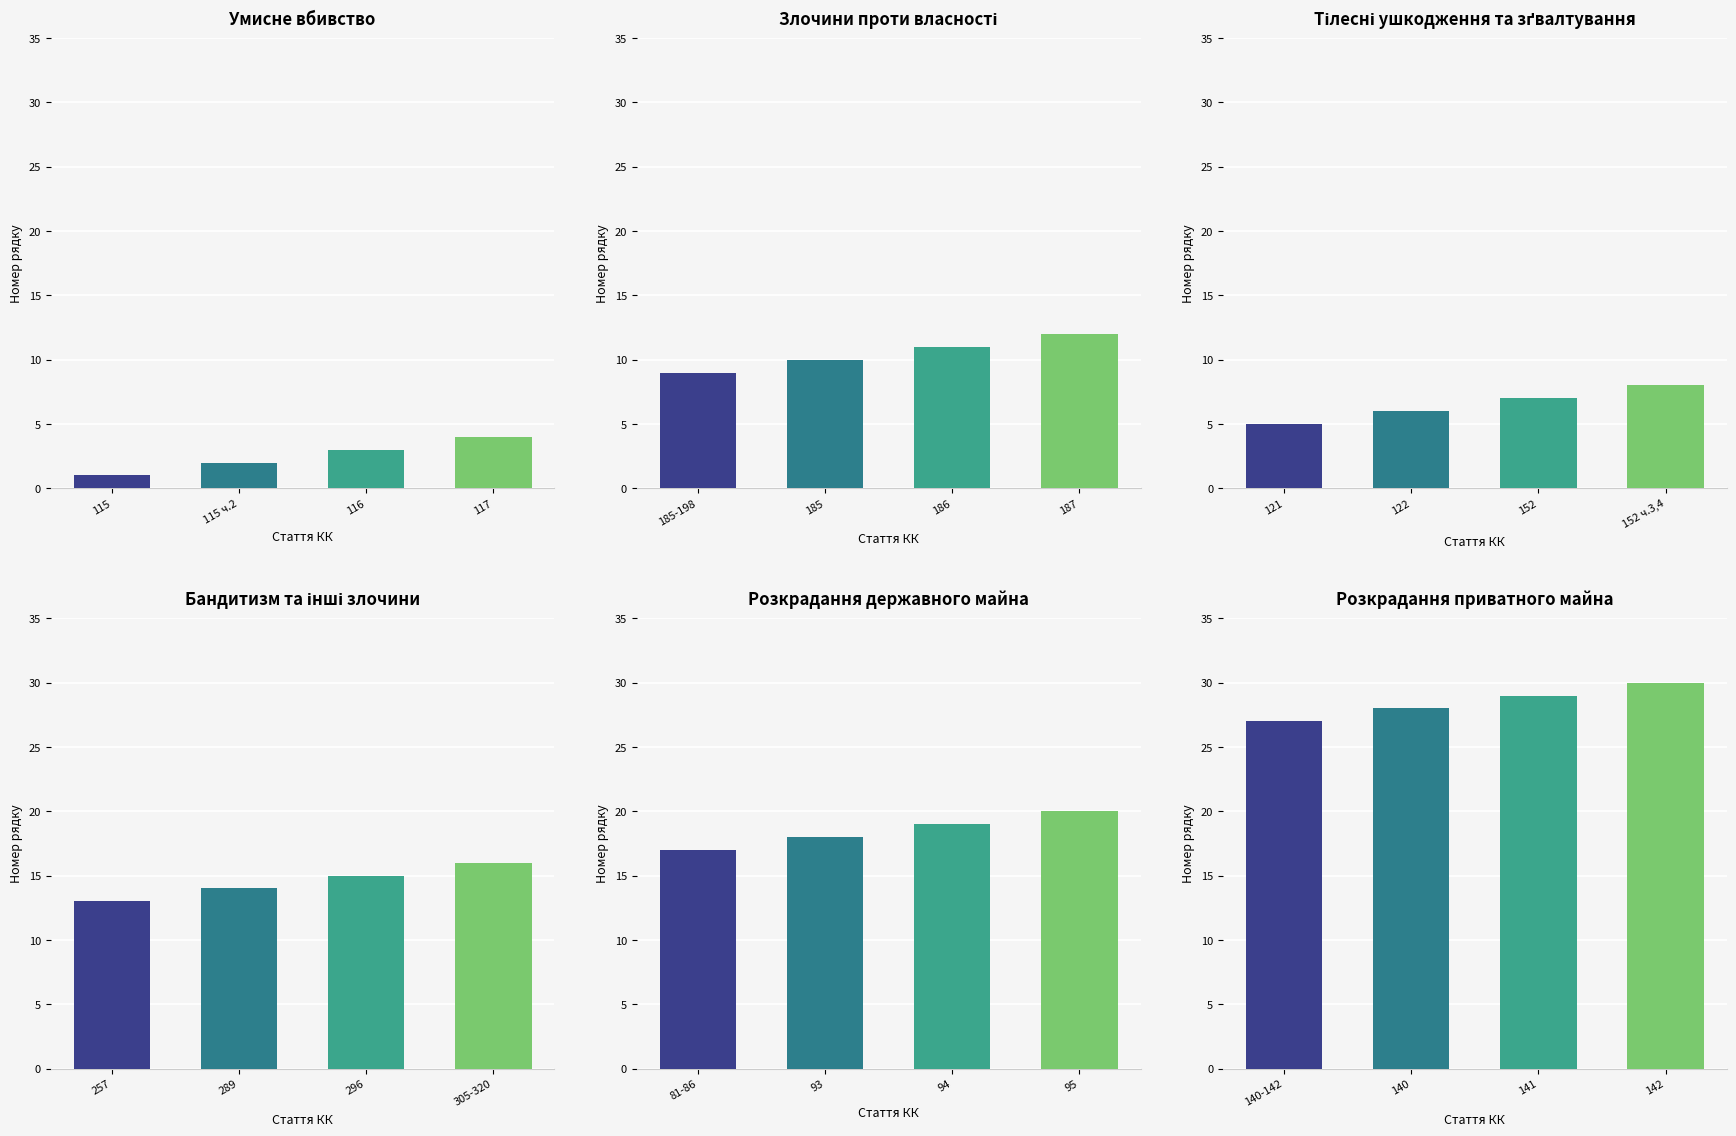

Read the value at 1.

5